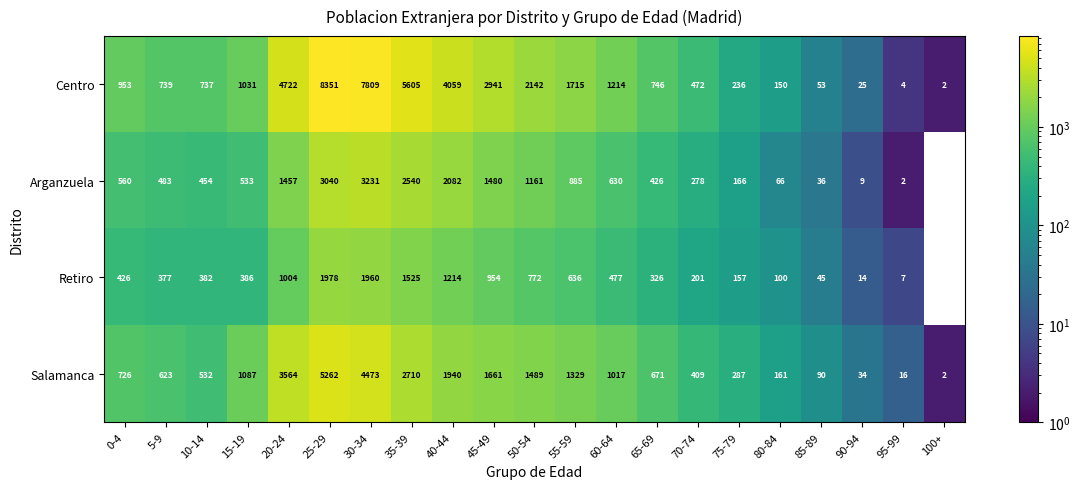

What is the average value of the Salamanca series?

1337